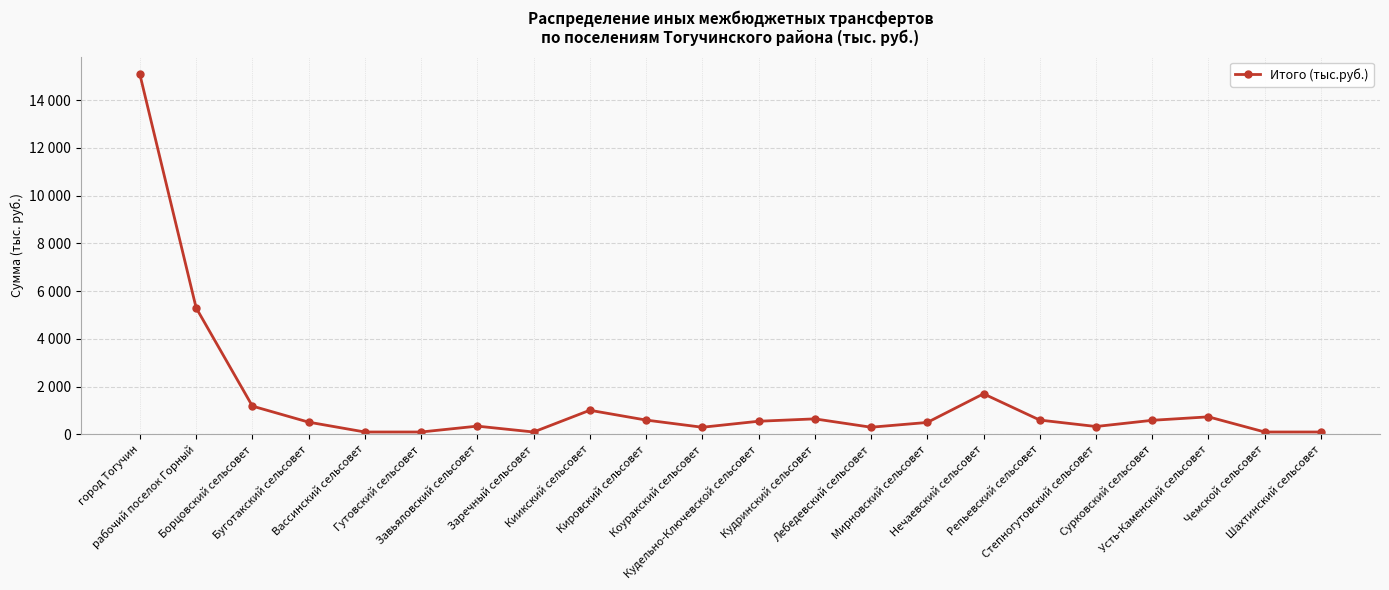

What is the difference between the maximum and second lowest values?

14970.6